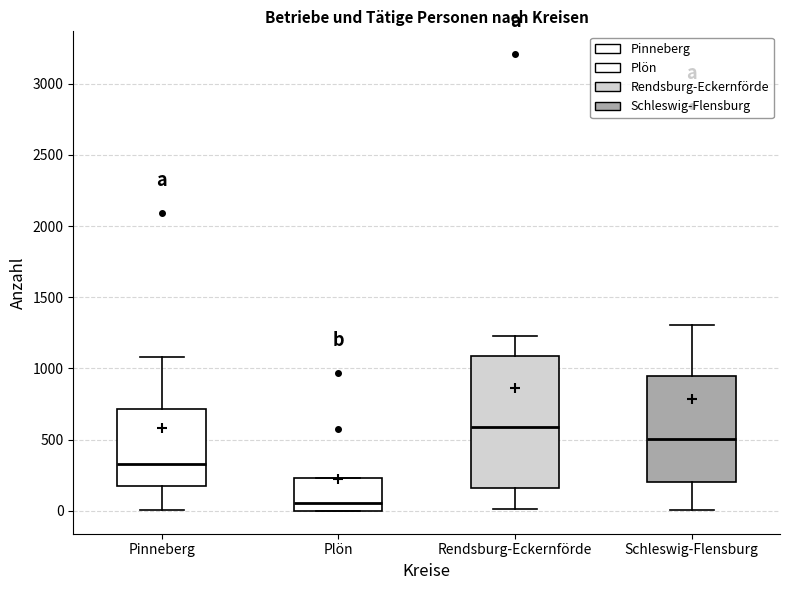

Reading left to right, read every box against the y-axis: the position of its median line, the range the box covers, and the ends of its whiskers. The values are not printed on the chart, so give them approximately, as read against the axis.

Pinneberg: median 350, box 150 to 700, whiskers 0 to 1100
Plön: median 50, box 0 to 250, whiskers 0 to 250
Rendsburg-Eckernförde: median 600, box 150 to 1100, whiskers 0 to 1250
Schleswig-Flensburg: median 500, box 200 to 950, whiskers 0 to 1300